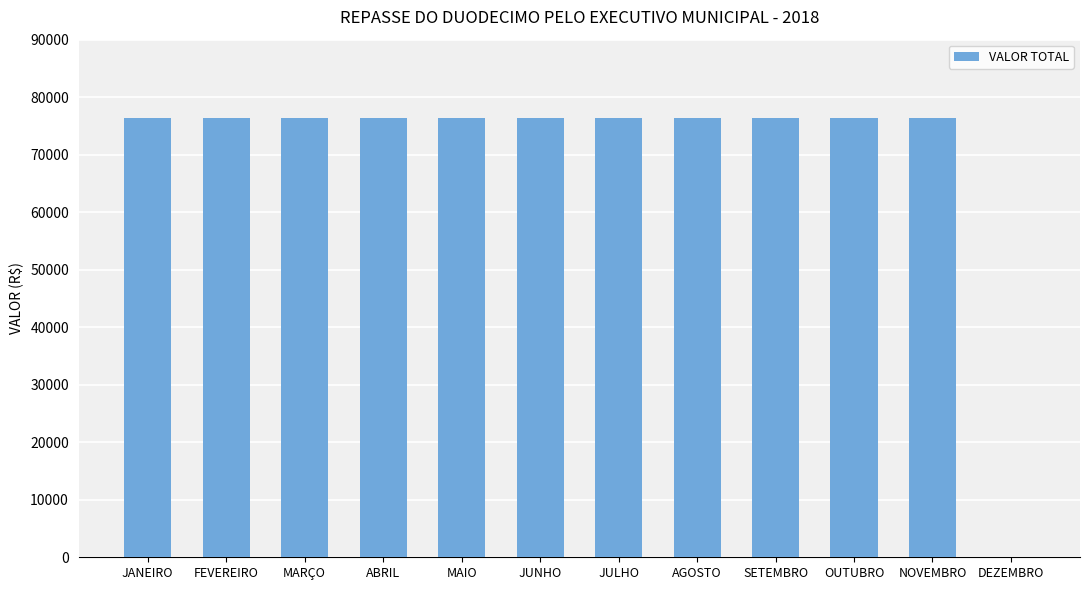

Approximately how many times larger is the value at FEVEREIRO compared to AGOSTO?

1.0